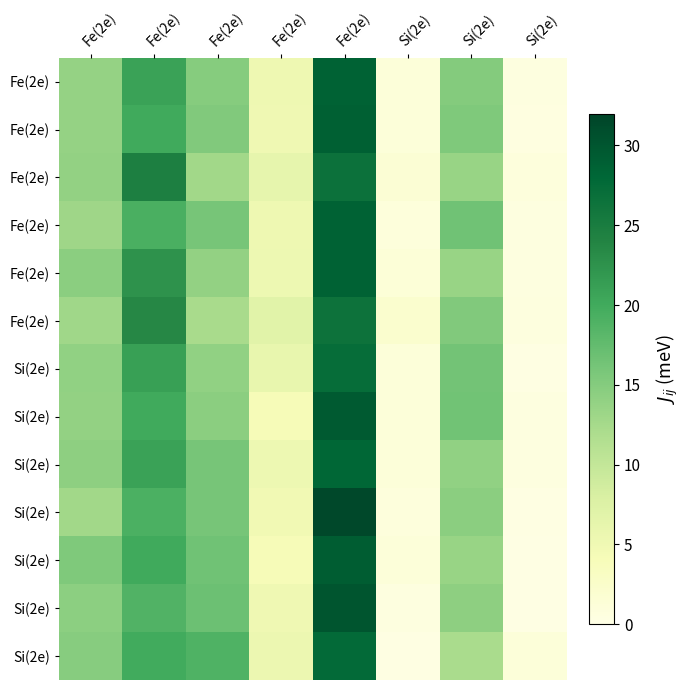

What is the difference between the highest and lowest values at Fe(2e)?

2.6